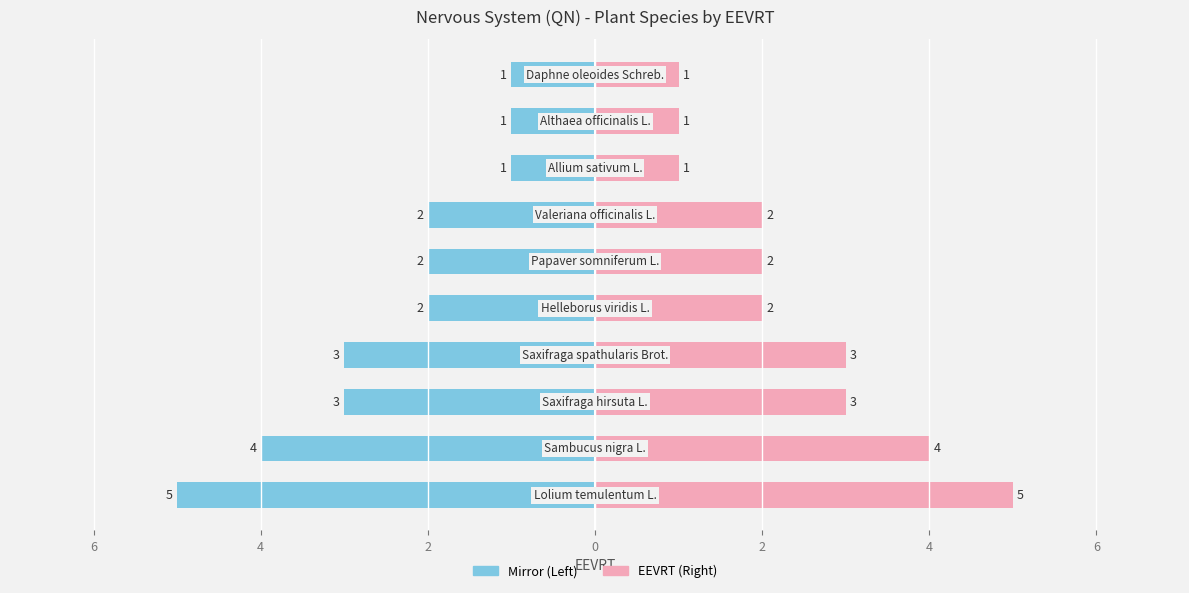

How many values in the EEVRT series exceed 2?

4